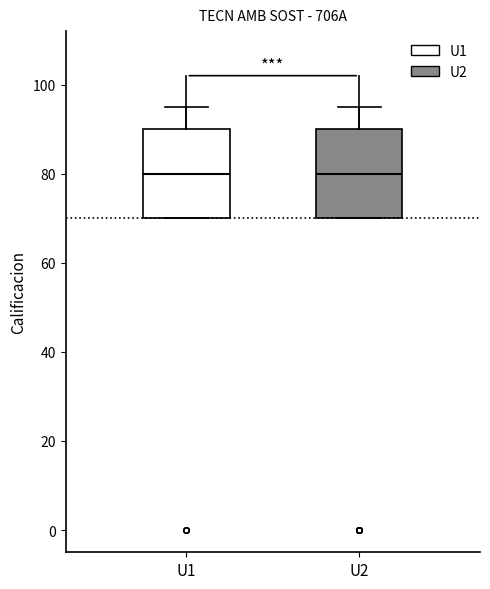

Reading left to right, read every box against the y-axis: the position of its median line, the range the box covers, and the ends of its whiskers. The values are not printed on the chart, so give them approximately, as read against the axis.

U1: median 80, box 70 to 90, whiskers 70 to 96
U2: median 80, box 70 to 90, whiskers 70 to 96